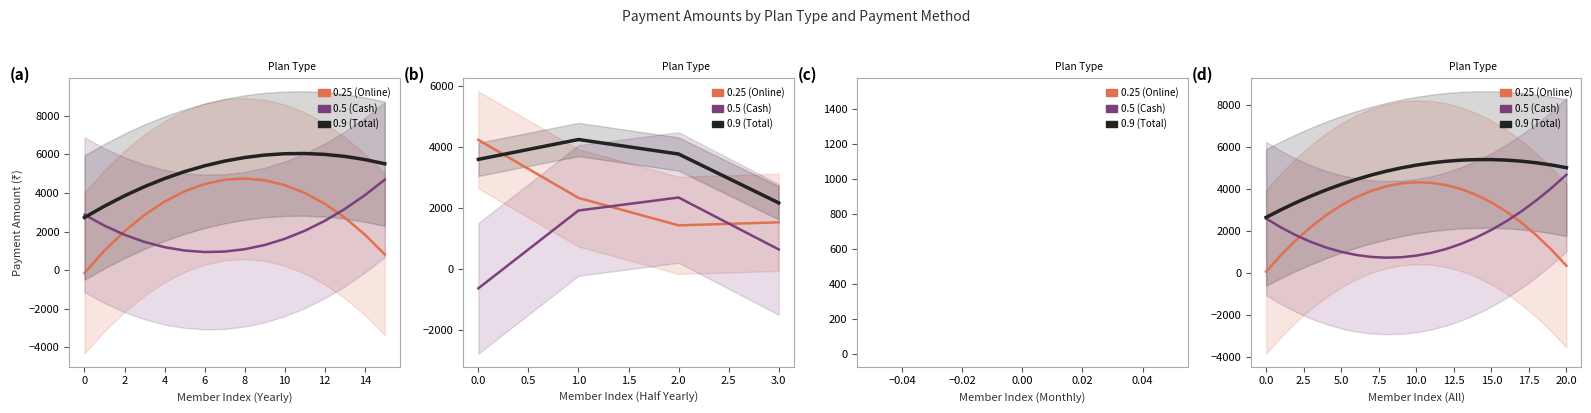

True or false: Other and Online cross at least once.

False